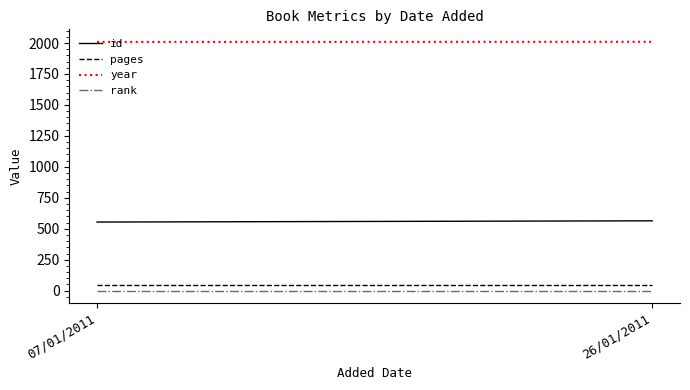

Which series changed the most between 07/01/2011 and 26/01/2011?

id